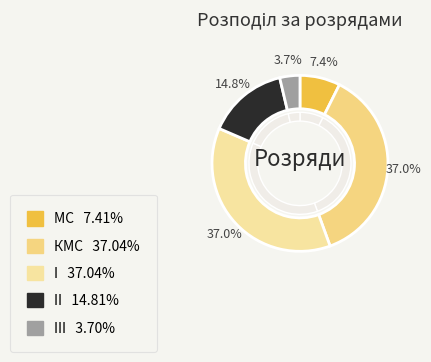

True or false: II accounts for 15% of the total.

True